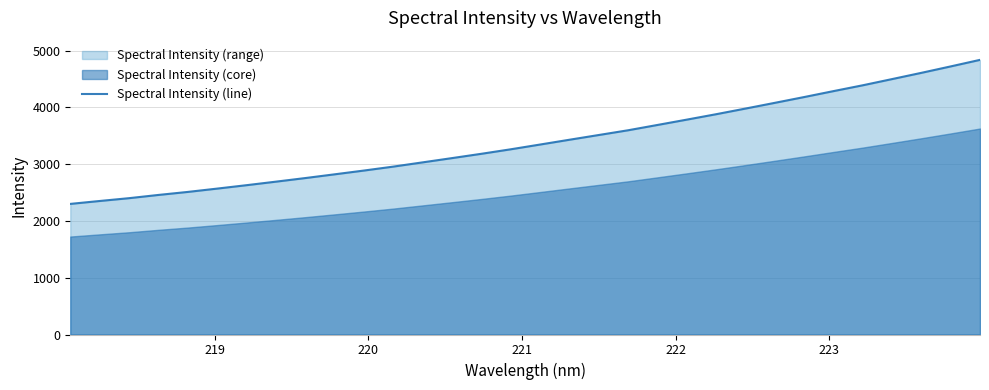

How many categories are shown in the chart?

32